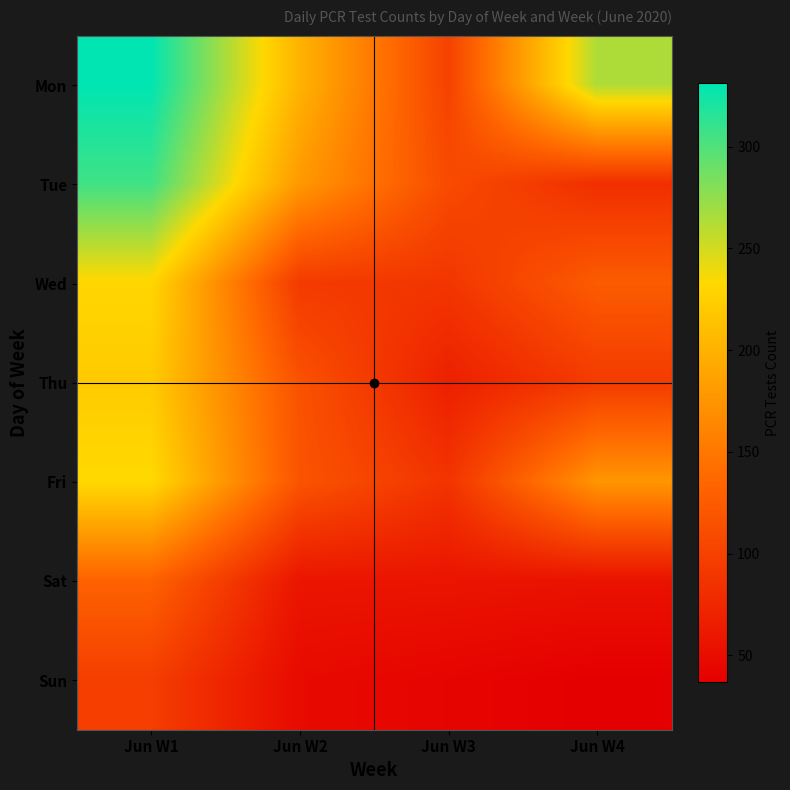

Which series has the widest spread of values?

Mon